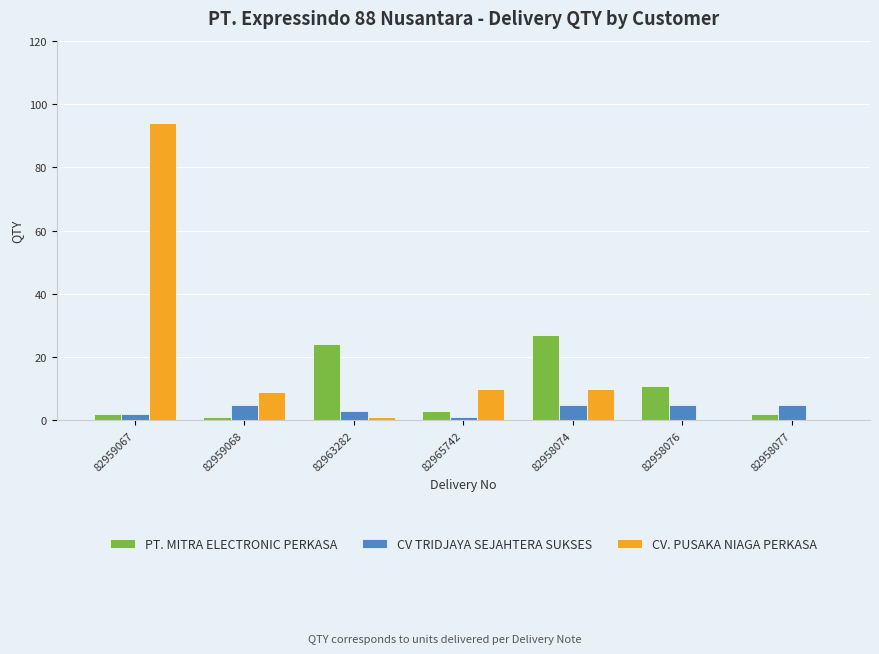

What is the sum of the PT. MITRA ELECTRONIC PERKASA values at 82958074 and 82958076?

38